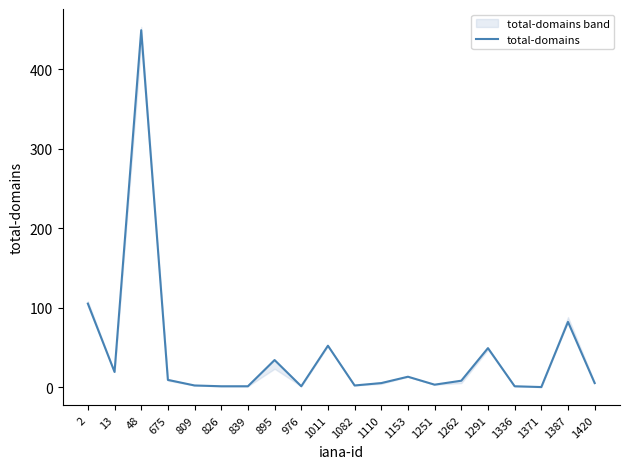

The value at 895 is 34. True or false?

True